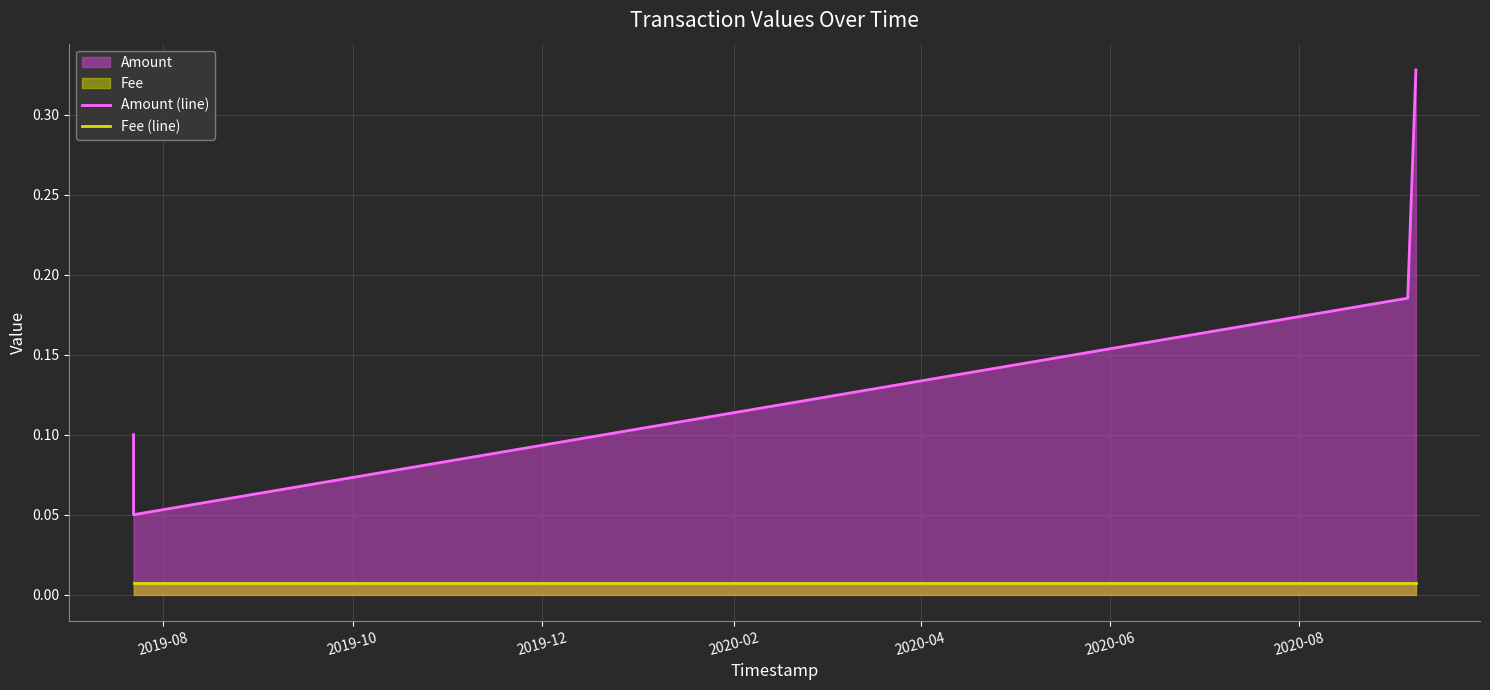

Reading left to right, extract all data points from this chart.

Amount (line): 0.1	0.1	0.2	0.3
Fee (line): 0.0	0.0	0.0	0.0